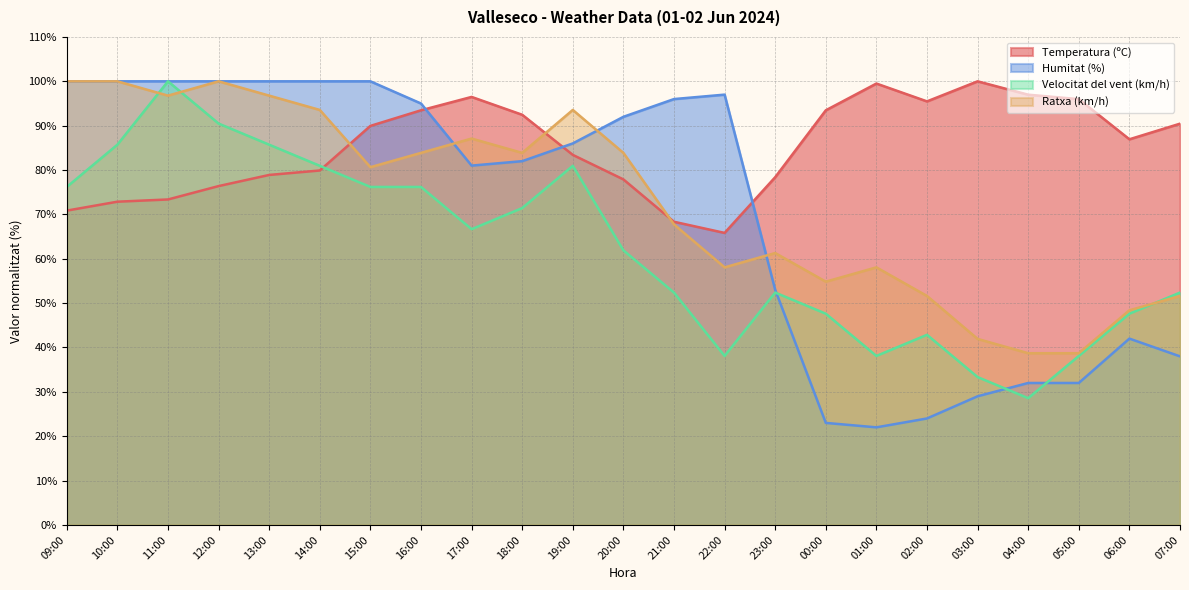

What is the total value across all series at 00:00?

218.9